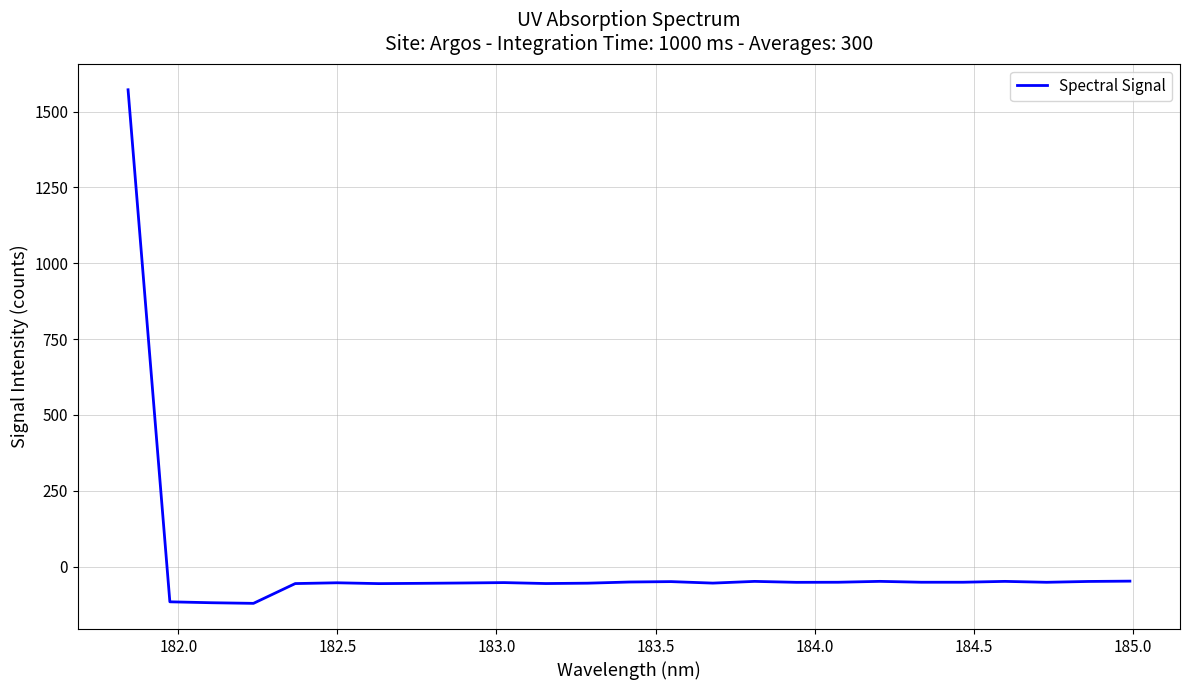

What is the difference between the maximum and minimum values?

1693.3